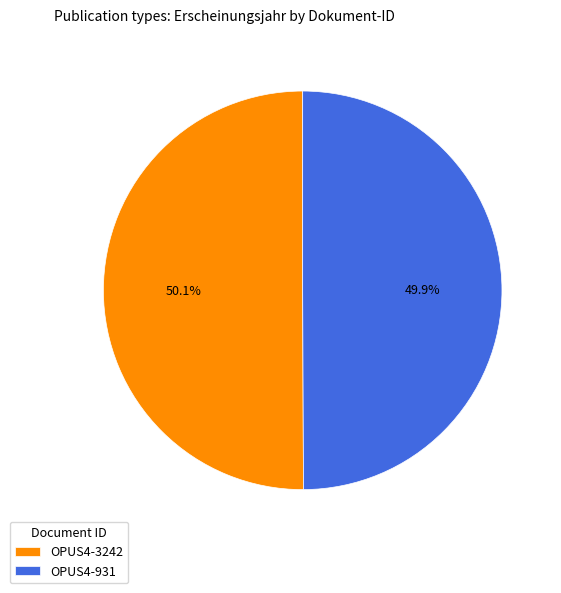

How many segments does this pie chart have?

2